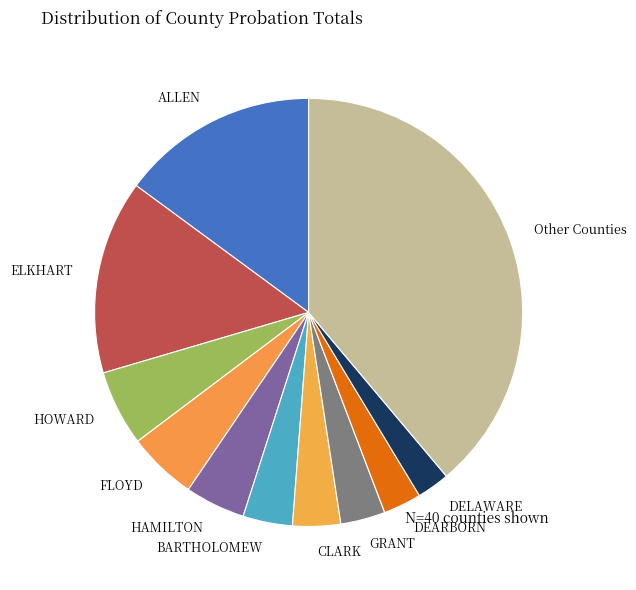

Is there a majority slice in this chart?

No